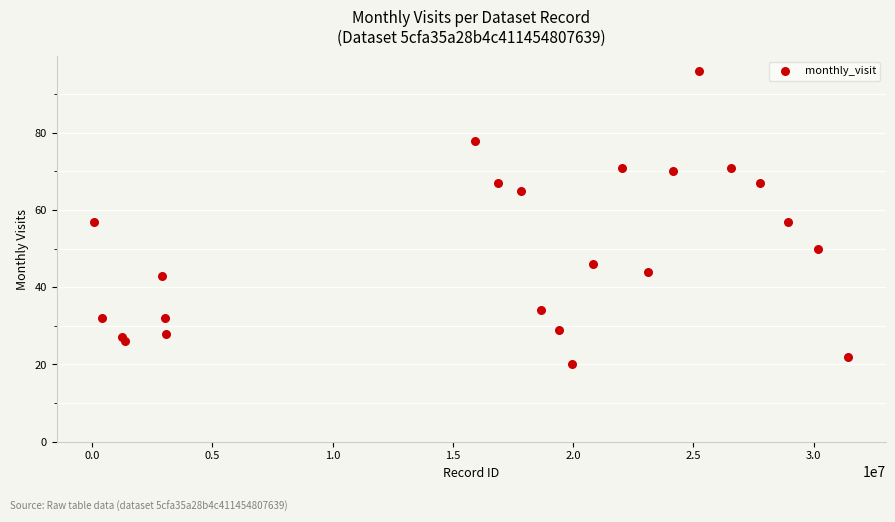

What is the range of X values (max minus min)?

31357598